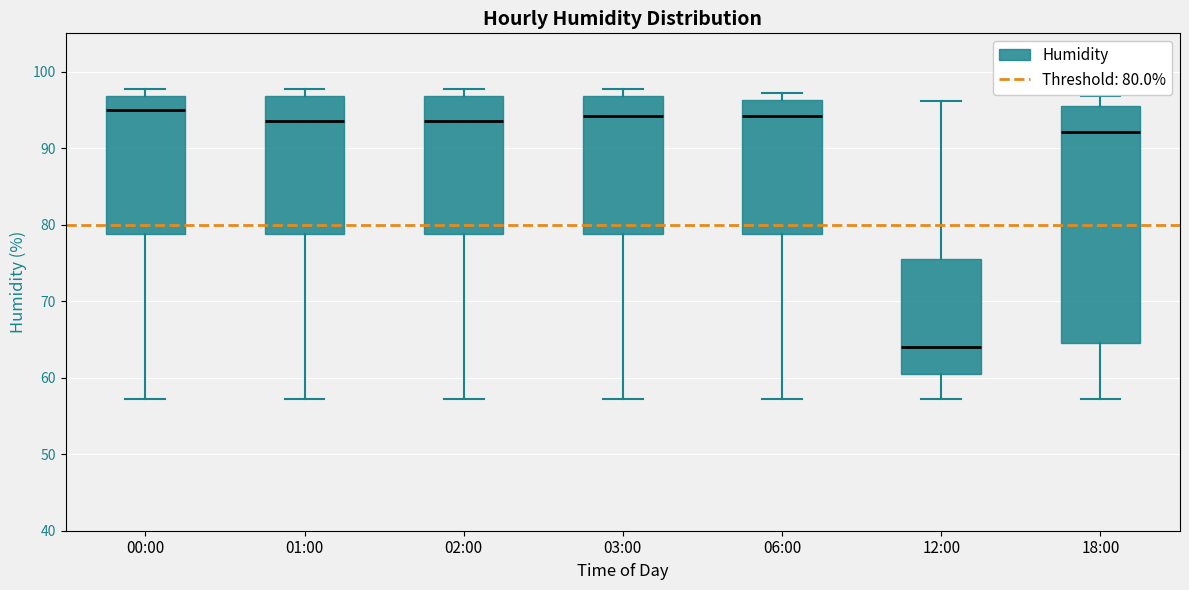

Reading left to right, transcribe this box plot: for each box, give where its median line is, the range the box spans, and where its two whiskers end, as read against the y-axis. The values are not printed on the chart, so give them approximately, as read against the axis.

00:00: median 95, box 79 to 97, whiskers 57 to 98
01:00: median 94, box 79 to 97, whiskers 57 to 98
02:00: median 94, box 79 to 97, whiskers 57 to 98
03:00: median 94, box 79 to 97, whiskers 57 to 98
06:00: median 94, box 79 to 96, whiskers 57 to 97
12:00: median 64, box 60 to 76, whiskers 57 to 96
18:00: median 92, box 65 to 96, whiskers 57 to 97